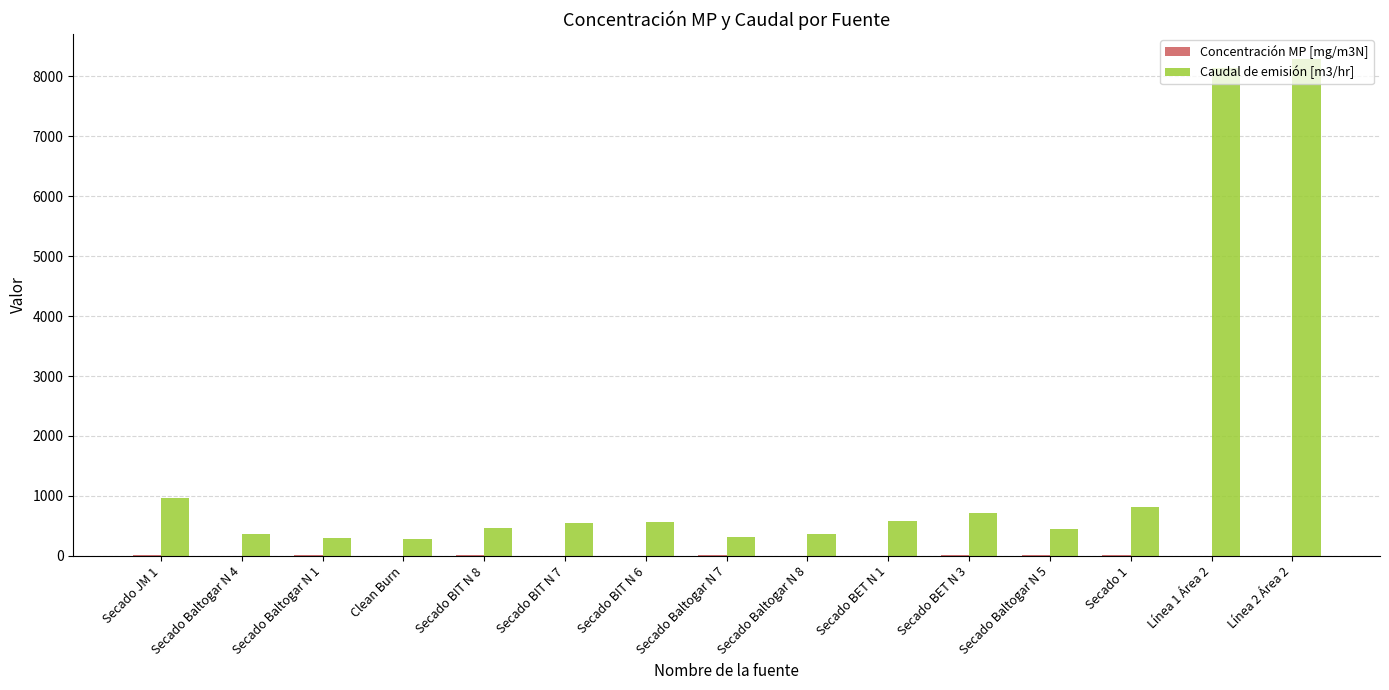

What is the maximum value for Caudal de emisión [m3/hr]?

8292.5